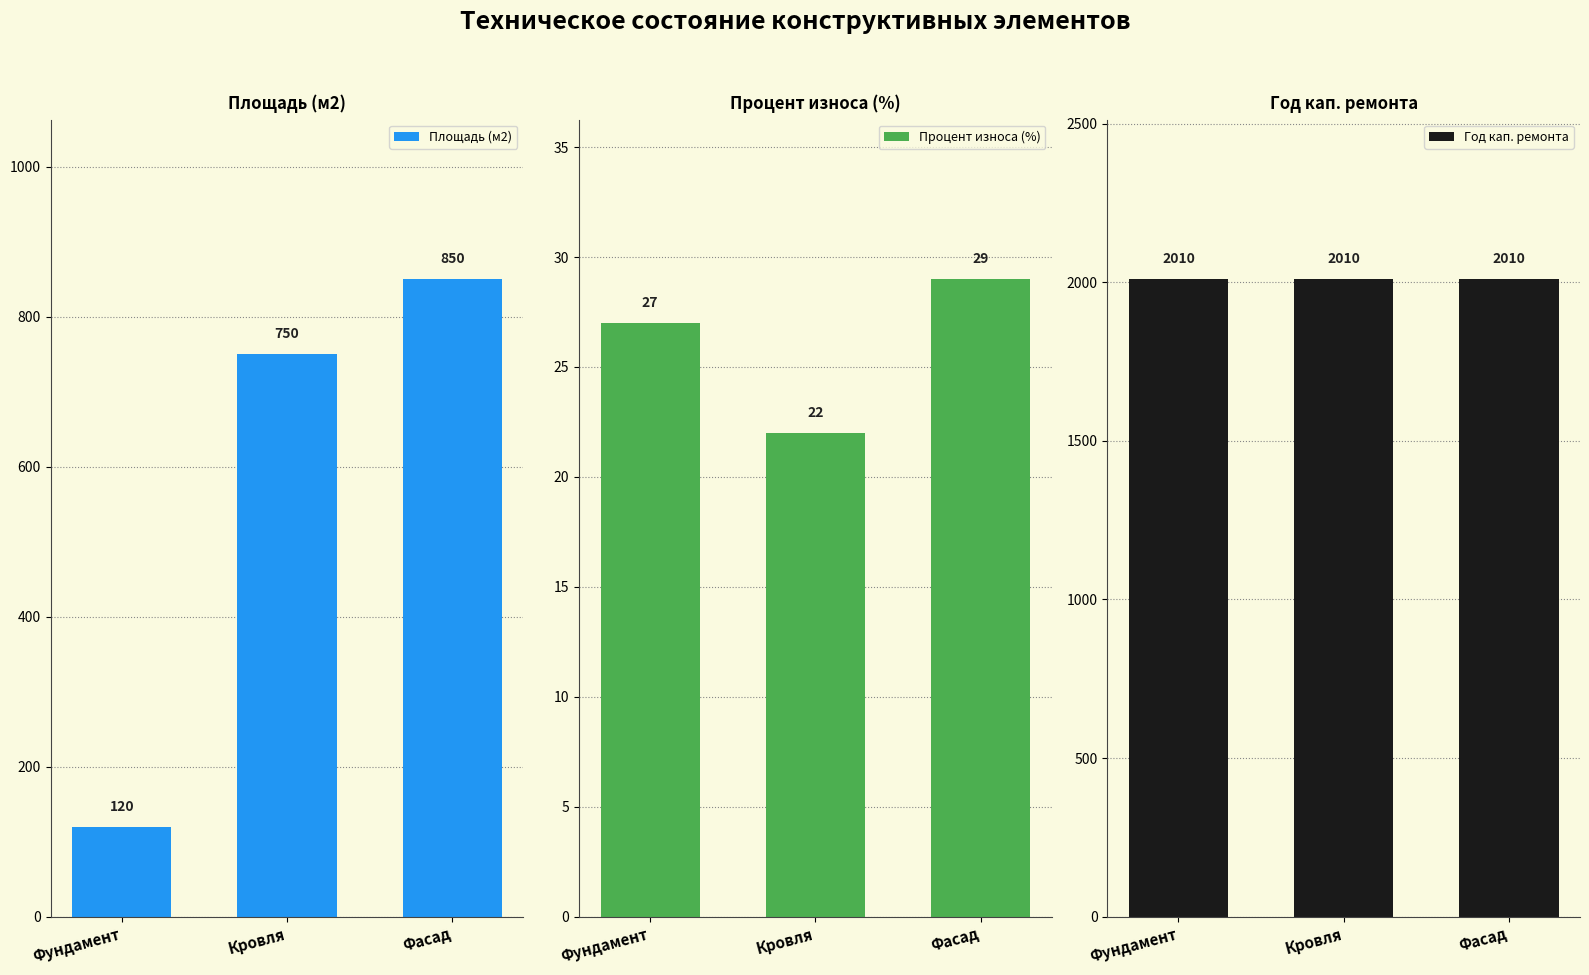

What position from the left is Фасад?

3